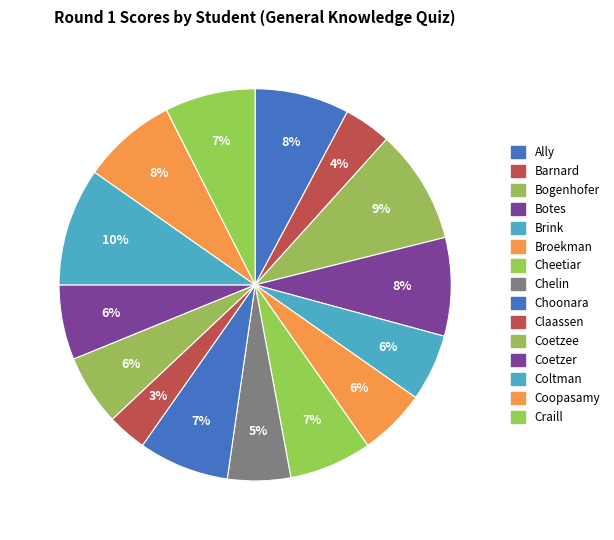

Which has a higher value, Ally or Coltman?

Coltman